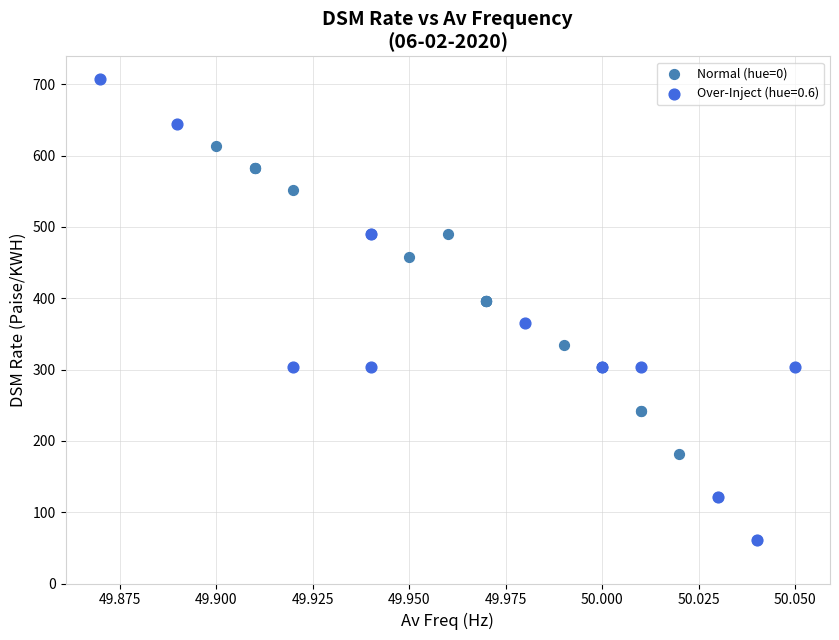

Which series has the largest Y range (max minus min)?

Over-Inject (hue=0.6)